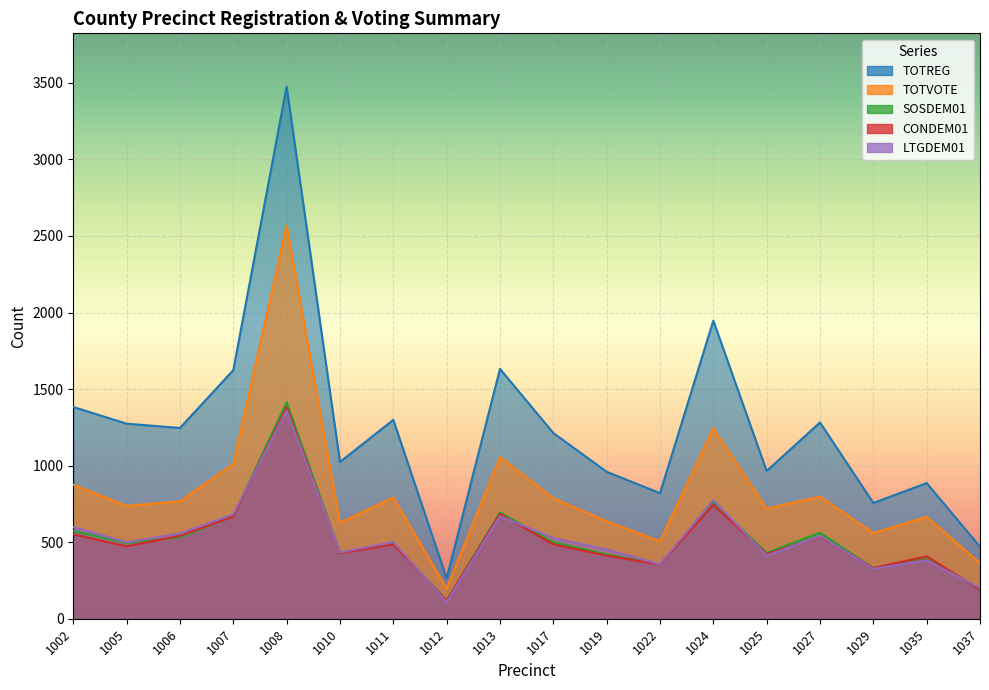

At 1035, list the series in order from largest to smallest.

TOTREG, TOTVOTE, CONDEM01, SOSDEM01, LTGDEM01